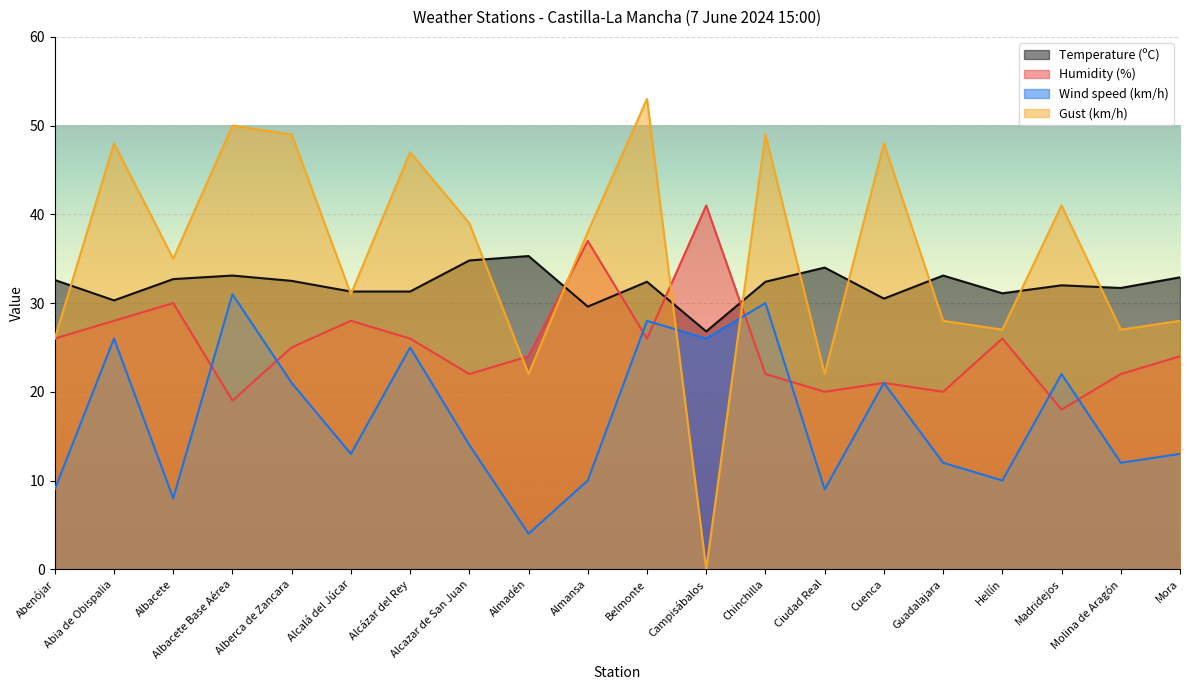

Between Hellín and Cuenca, which is larger?

Hellín